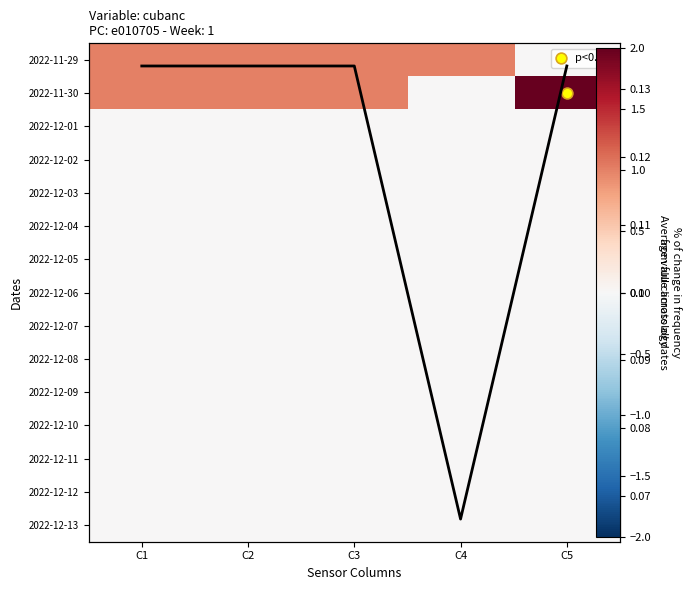

Which category has the highest value across all series?

C5